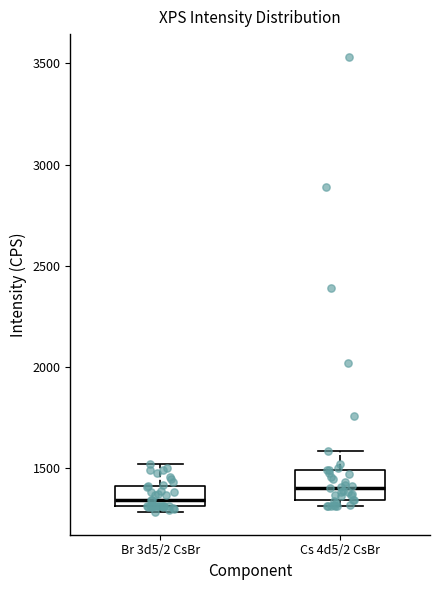

Where does the median line of the box for Br 3d5/2 CsBr sit on the y-axis? The values are not printed on the chart, so give them approximately, as read against the axis.

1350